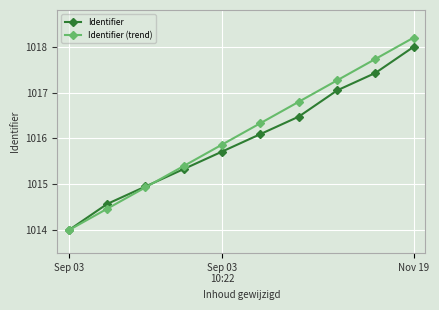

Rank the series by their average value, from lowest to highest.

Identifier, Identifier (trend)